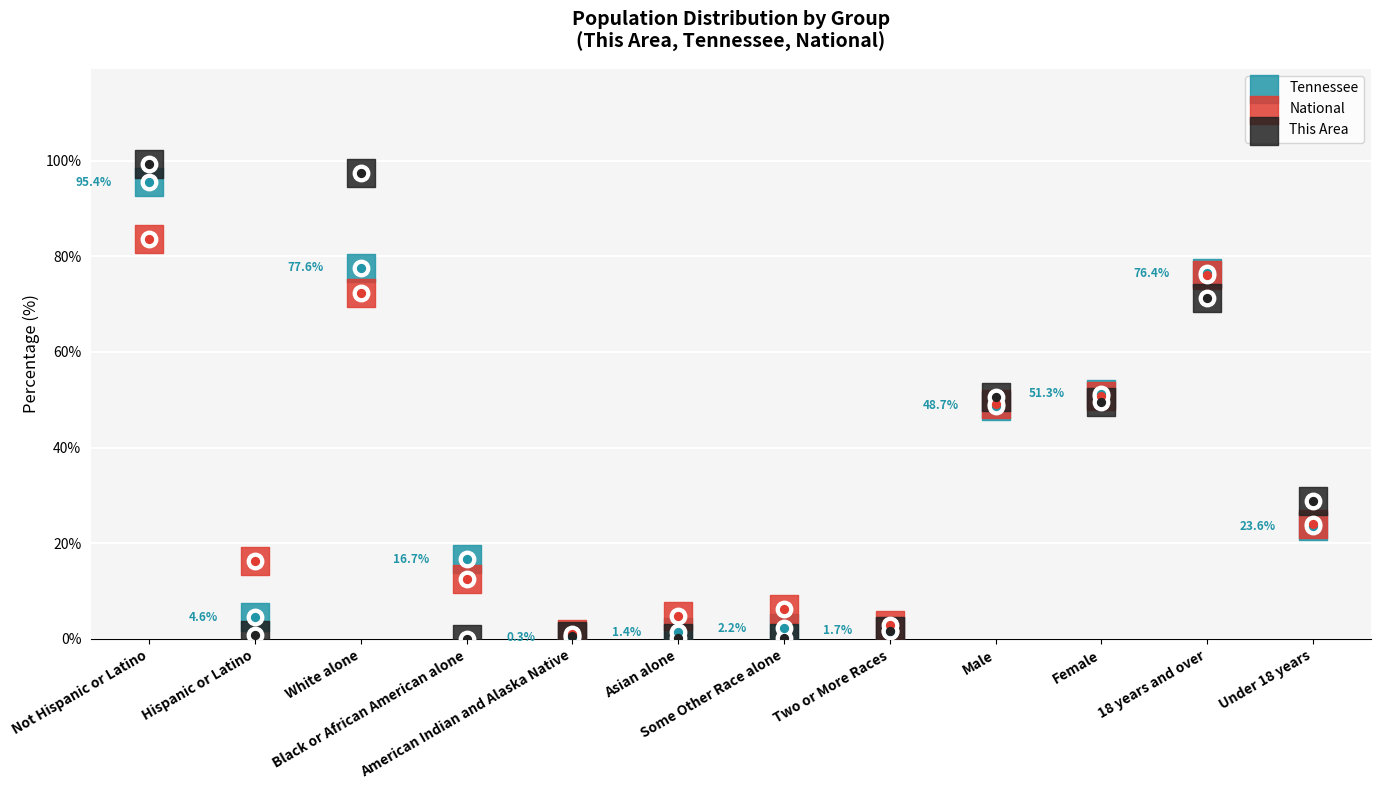

What is the total value across all series at White alone?

247.3